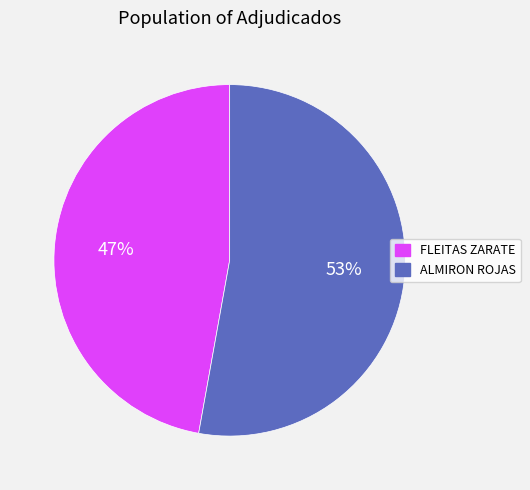

Rank the categories by value from lowest to highest.

FLEITAS ZARATE, ALMIRON ROJAS